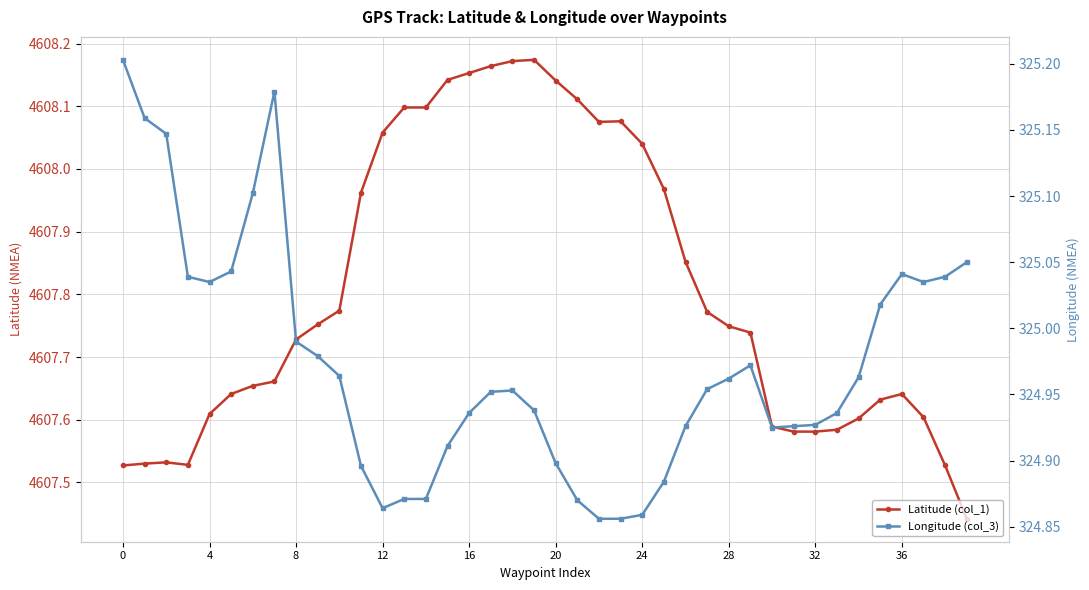

Between 12 and 35, which is larger?

12